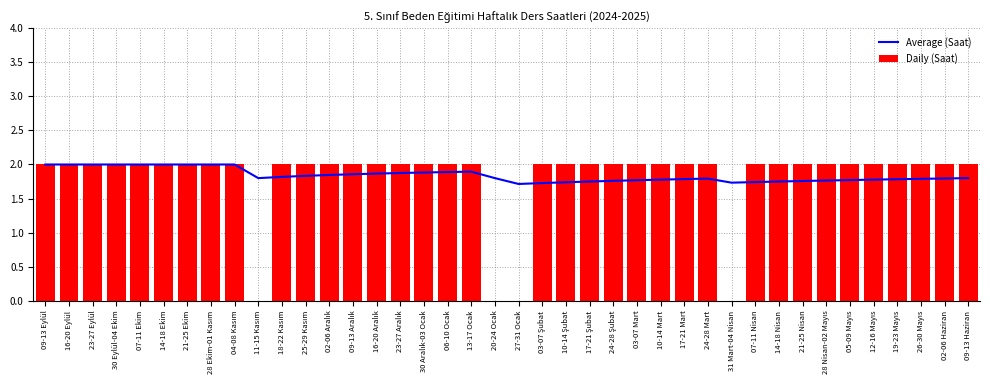

What is the sum of all Daily (Saat) values?

72